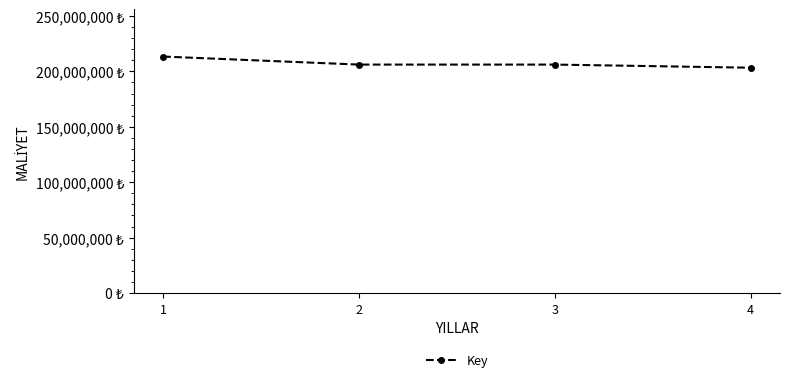

Does the chart have visible grid lines?

No